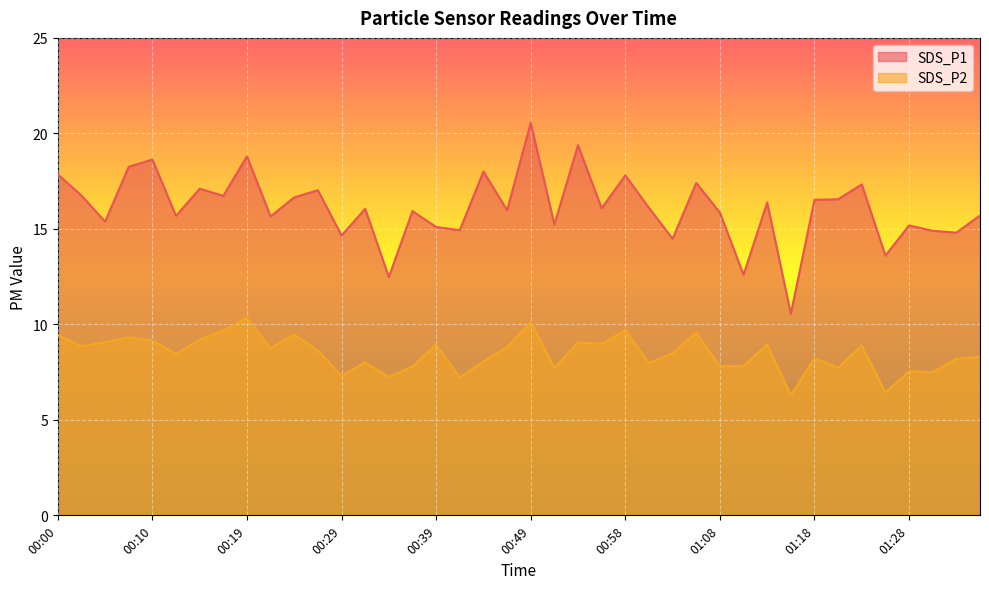

Reading left to right, transcribe all the data shown in this chart.

SDS_P1: 00:00=17.9	00:02=16.8	00:05=15.4	00:07=18.2	00:10=18.6	00:12=15.7	00:14=17.1	00:17=16.7	00:19=18.8	00:22=15.7	00:24=16.6	00:27=17.0	00:29=14.7	00:31=16.1	00:34=12.5	00:36=15.9	00:39=15.1	00:41=14.9	00:44=18.0	00:46=16.0	00:49=20.6	00:51=15.2	00:53=19.4	00:56=16.1	00:58=17.8	01:01=16.1	01:03=14.5	01:05=17.4	01:08=15.8	01:11=12.6	01:13=16.4	01:16=10.6	01:18=16.5	01:21=16.6	01:23=17.3	01:26=13.6	01:28=15.2	01:30=14.9	01:33=14.8	01:35=15.7
SDS_P2: 00:00=9.4	00:02=8.8	00:05=9.1	00:07=9.3	00:10=9.2	00:12=8.4	00:14=9.2	00:17=9.7	00:19=10.3	00:22=8.8	00:24=9.5	00:27=8.6	00:29=7.3	00:31=8.0	00:34=7.2	00:36=7.8	00:39=8.9	00:41=7.2	00:44=8.1	00:46=8.8	00:49=10.1	00:51=7.7	00:53=9.1	00:56=9.0	00:58=9.7	01:01=8.0	01:03=8.5	01:05=9.6	01:08=7.8	01:11=7.8	01:13=8.9	01:16=6.3	01:18=8.2	01:21=7.7	01:23=8.9	01:26=6.4	01:28=7.5	01:30=7.5	01:33=8.2	01:35=8.3